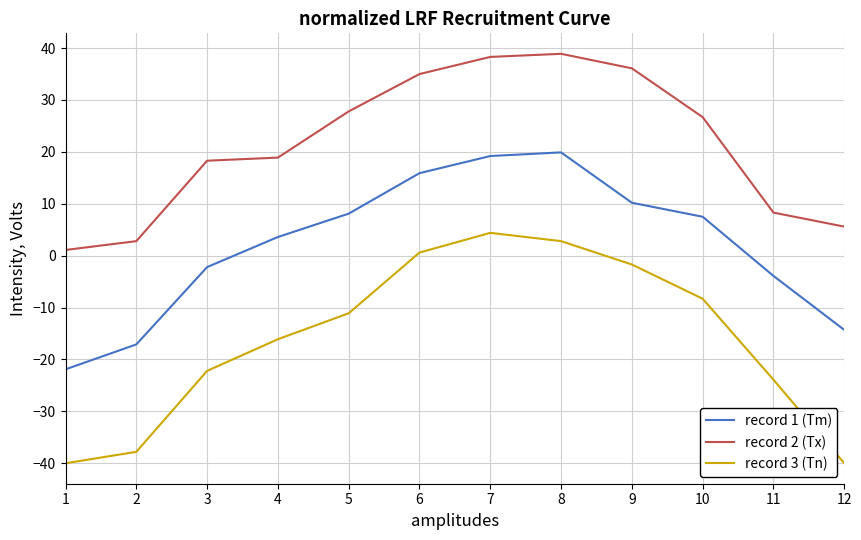

True or false: record 3 (Tn) has more than 2 interior local peaks.

False